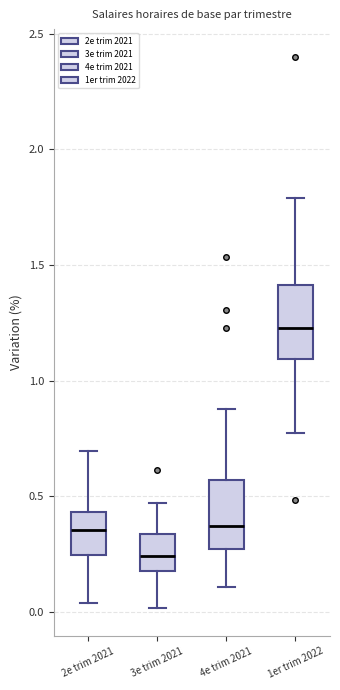

Which box has the highest median line?

1er trim 2022